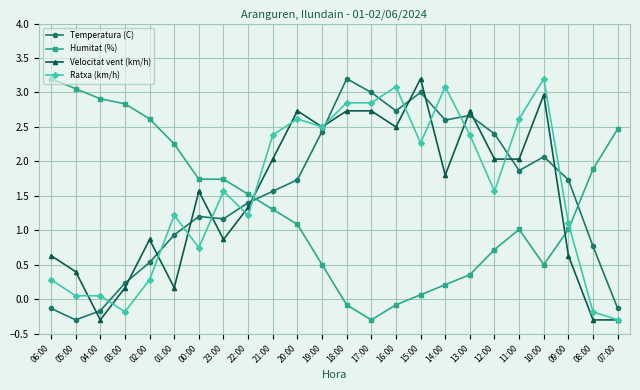

What is the sum of all Velocitat vent (km/h) values?

35.7